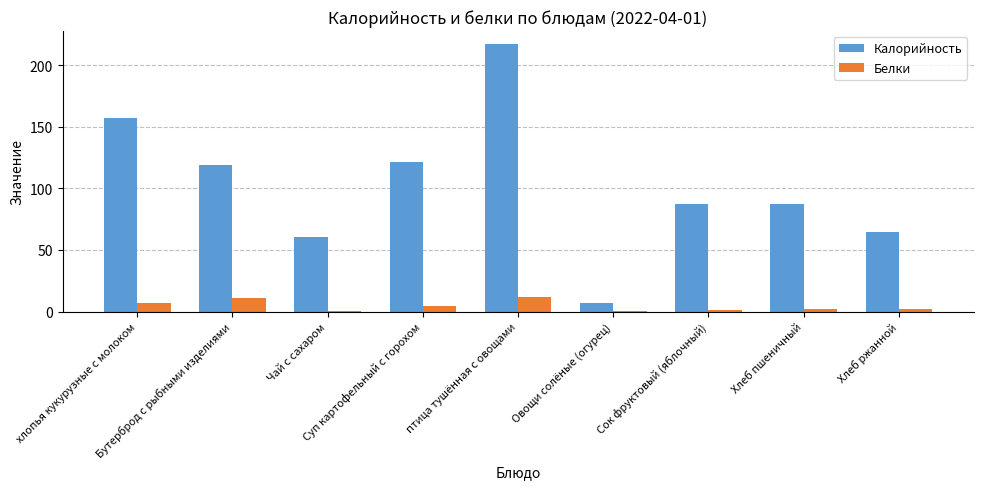

What is the sum of all Калорийность values?

921.5